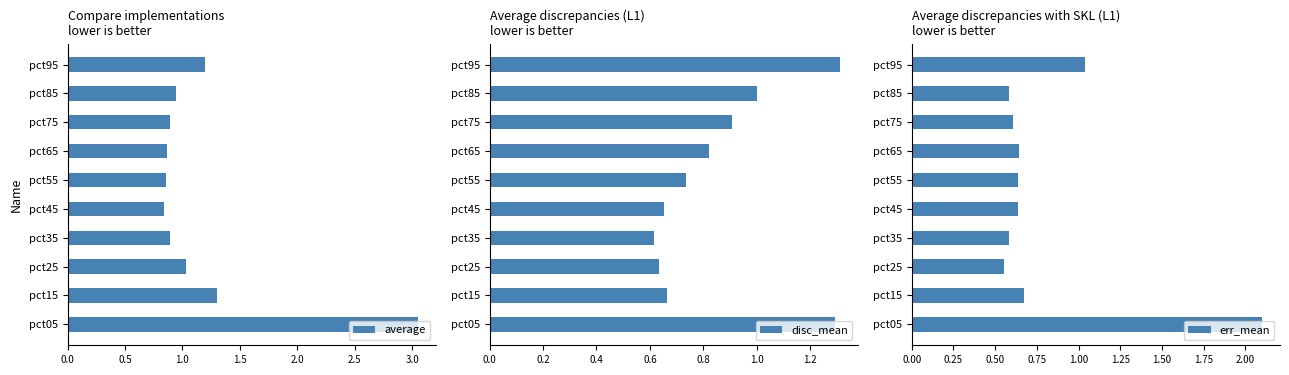

Reading left to right, list all the values displayed in this chart.

average: 3.1	1.3	1.0	0.9	0.8	0.9	0.9	0.9	0.9	1.2
disc_mean: 1.3	0.7	0.6	0.6	0.7	0.7	0.8	0.9	1.0	1.3
err_mean: 2.1	0.7	0.6	0.6	0.6	0.6	0.6	0.6	0.6	1.0